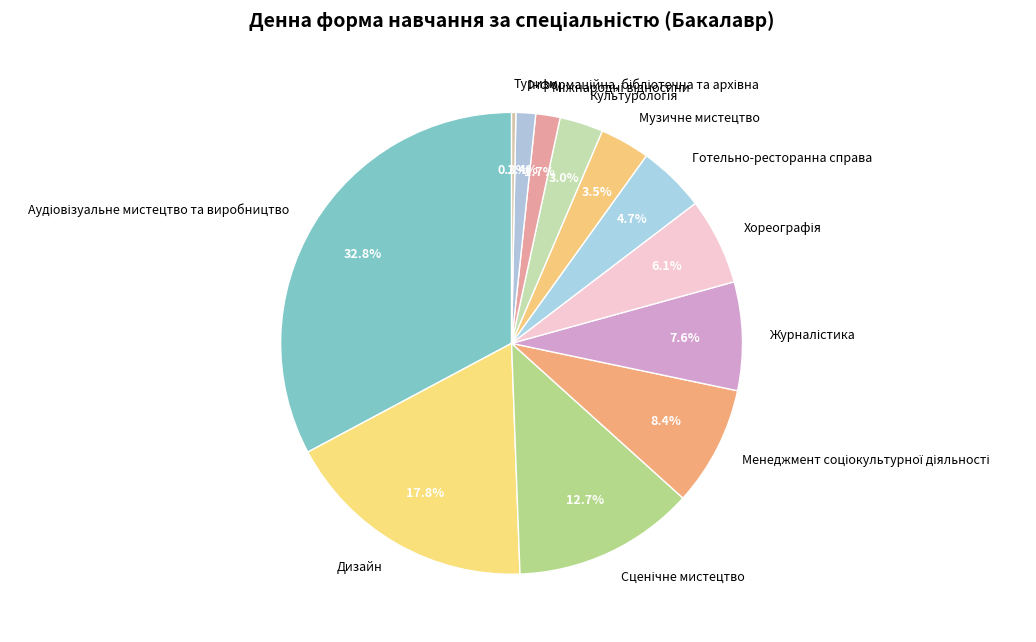

Does any single category account for the majority?

No